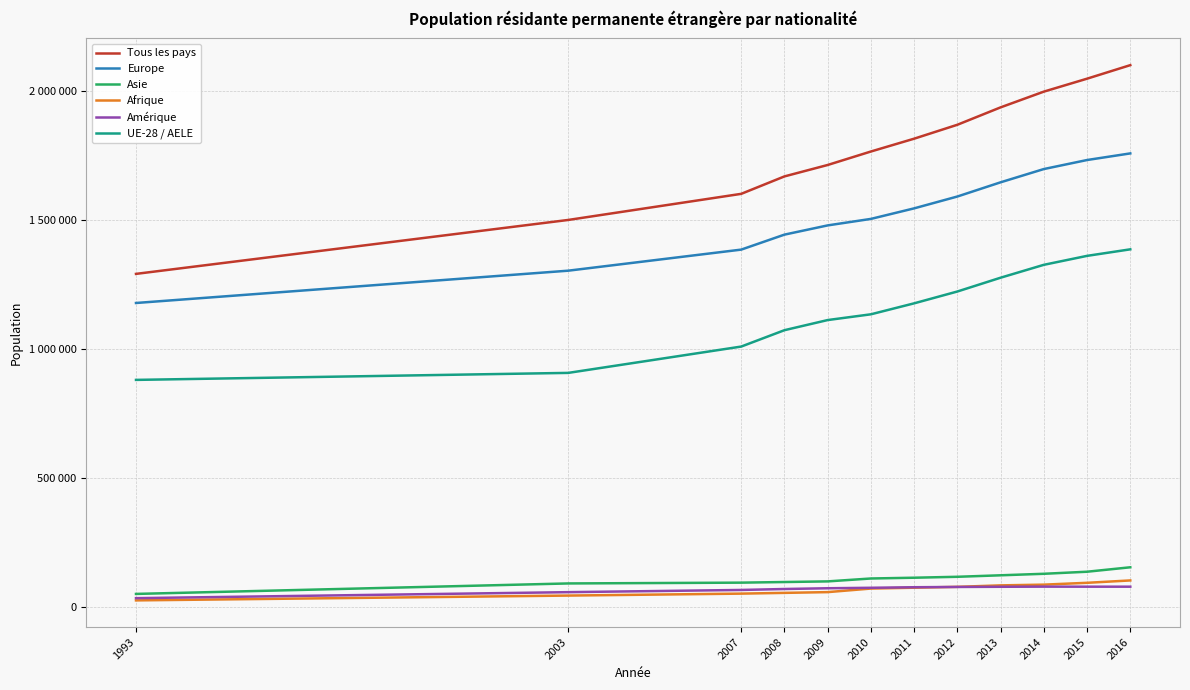

Does the chart display data point markers on the line(s)?

No